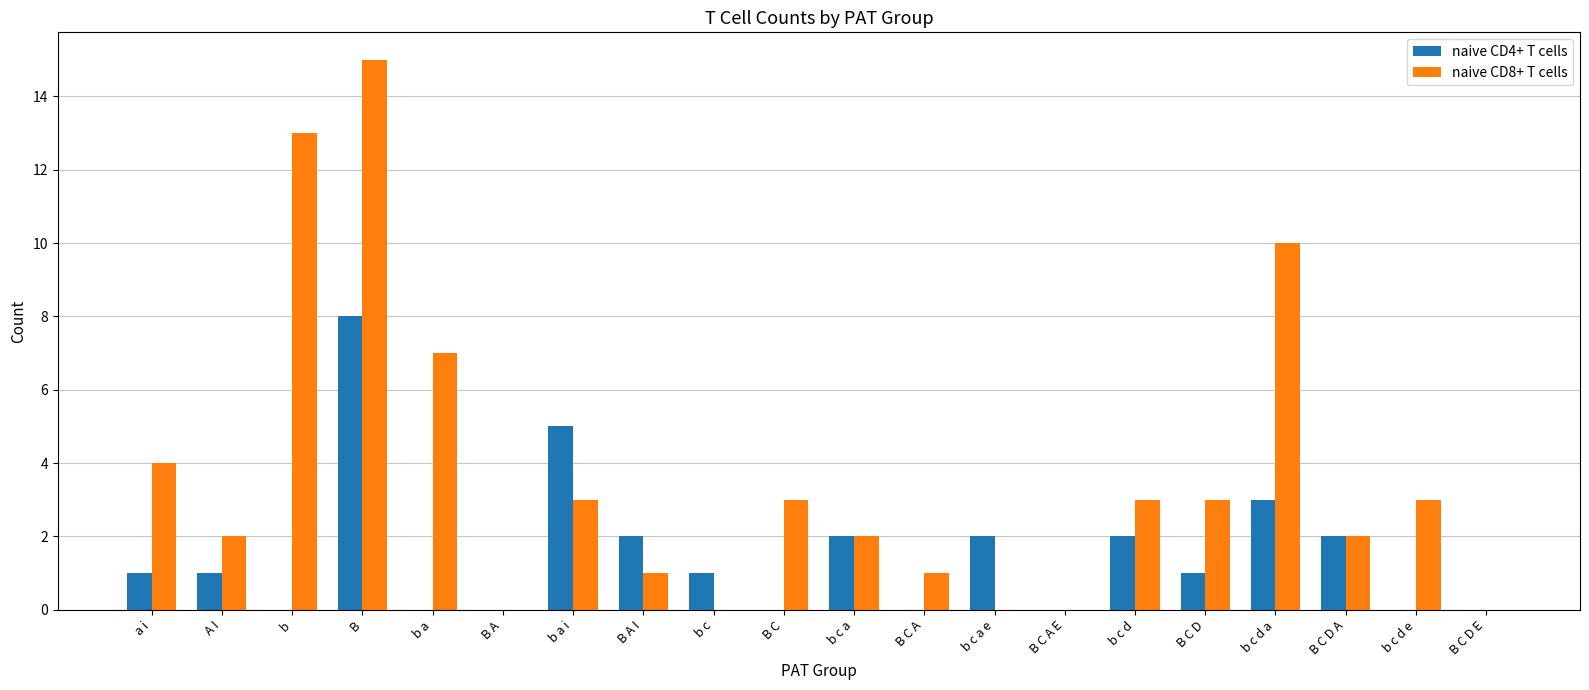

The value of naive CD8+ T cells at B C D is 5. True or false?

False